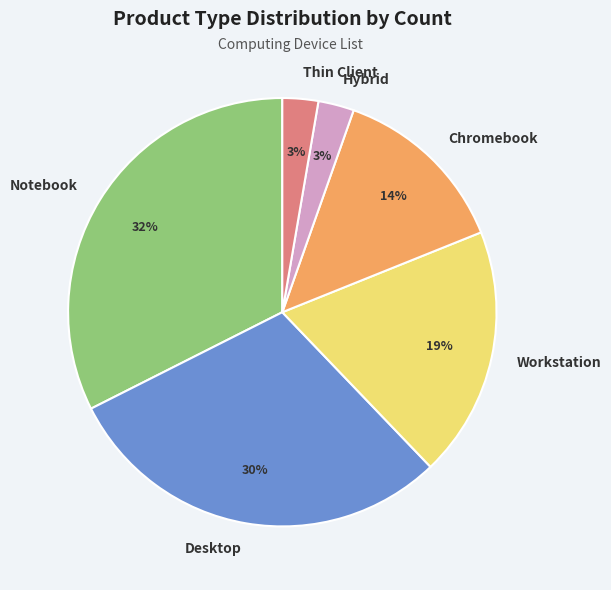

Which has a higher value, Chromebook or Notebook?

Notebook